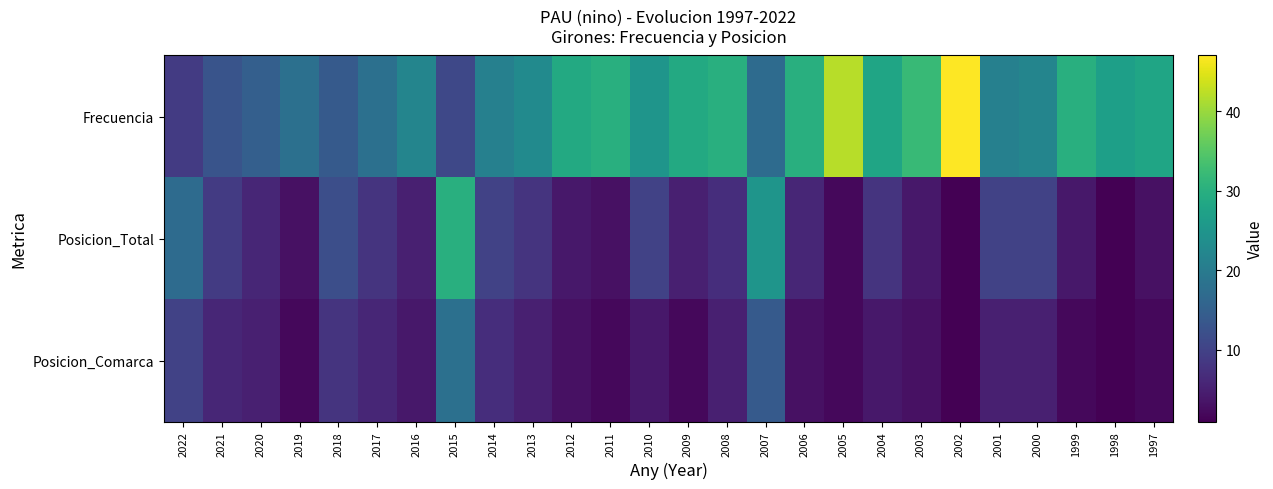

Rank the series by their maximum value, from highest to lowest.

Frecuencia, Posicion_Total, Posicion_Comarca